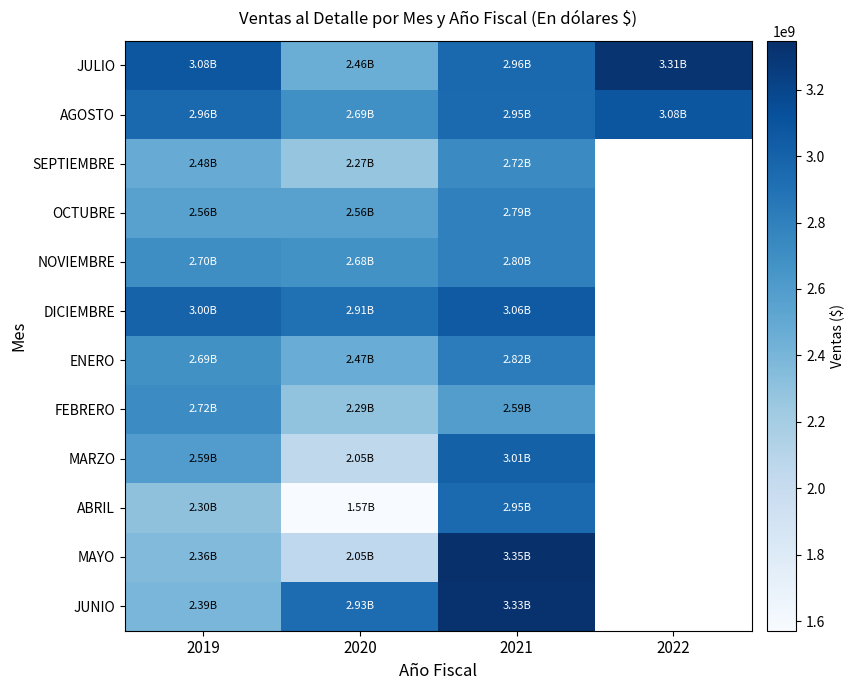

Rank the series at 2020 from lowest to highest value.

ABRIL, MAYO, MARZO, SEPTIEMBRE, FEBRERO, JULIO, ENERO, OCTUBRE, NOVIEMBRE, AGOSTO, DICIEMBRE, JUNIO